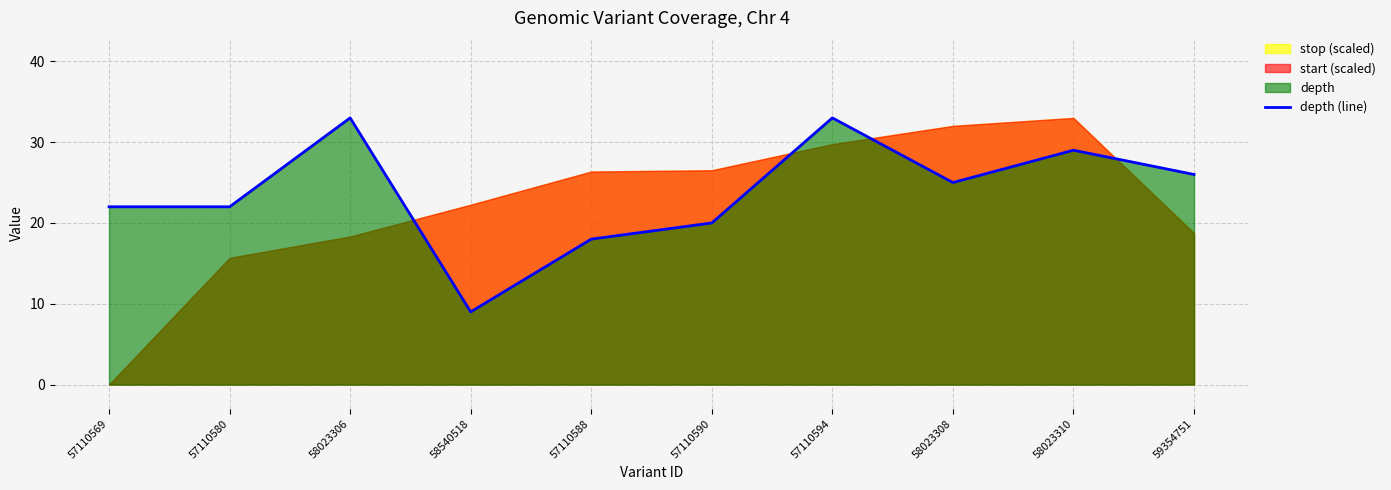

Which label corresponds to the largest value in the chart?

58023306